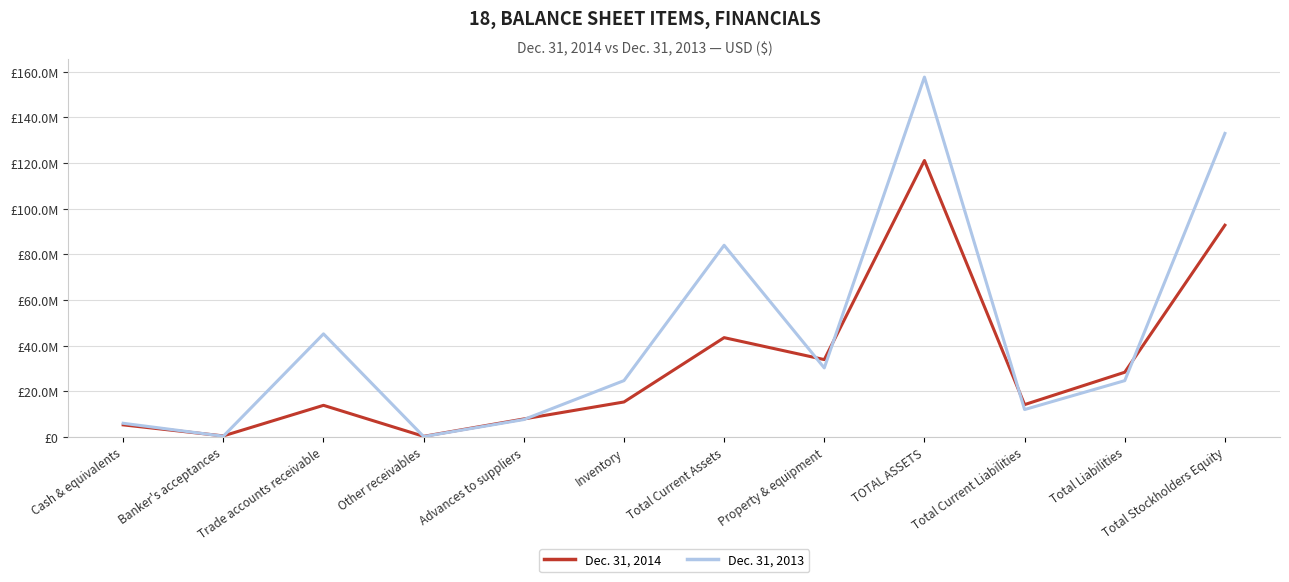

Reading left to right, what are all the values shown in this chart?

Dec. 31, 2014: 5295790	458233	13853744	272199	7889009	15321856	43495201	33881878	121084486	14171838	28344366	92740120
Dec. 31, 2013: 5993139	336003	45147602	175739	7626716	24677120	83956319	30241337	157610954	12005916	24666513	132944441